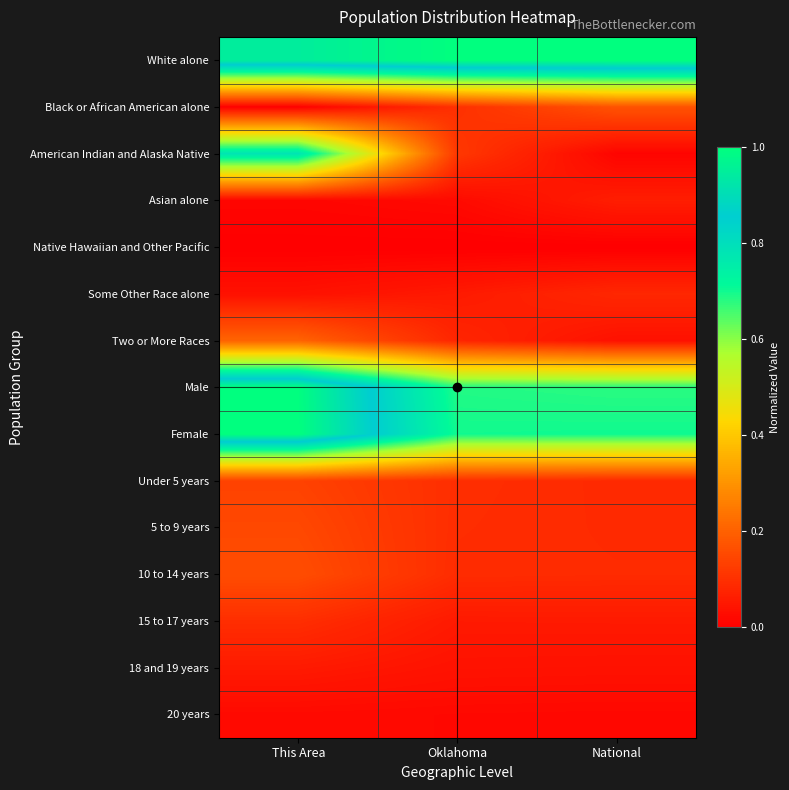

Reading left to right, list all the values displayed in this chart.

White alone: This Area=0.9	Oklahoma=1.0	National=1.0
Black or African American alone: This Area=0.0	Oklahoma=0.1	National=0.2
American Indian and Alaska Native: This Area=0.8	Oklahoma=0.1	National=0.0
Asian alone: This Area=0.0	Oklahoma=0.0	National=0.1
Native Hawaiian and Other Pacific: This Area=0.0	Oklahoma=0.0	National=0.0
Some Other Race alone: This Area=0.0	Oklahoma=0.1	National=0.1
Two or More Races: This Area=0.2	Oklahoma=0.1	National=0.0
Male: This Area=1.0	Oklahoma=0.7	National=0.7
Female: This Area=1.0	Oklahoma=0.7	National=0.7
Under 5 years: This Area=0.1	Oklahoma=0.1	National=0.1
5 to 9 years: This Area=0.1	Oklahoma=0.1	National=0.1
10 to 14 years: This Area=0.2	Oklahoma=0.1	National=0.1
15 to 17 years: This Area=0.1	Oklahoma=0.1	National=0.1
18 and 19 years: This Area=0.1	Oklahoma=0.0	National=0.0
20 years: This Area=0.0	Oklahoma=0.0	National=0.0